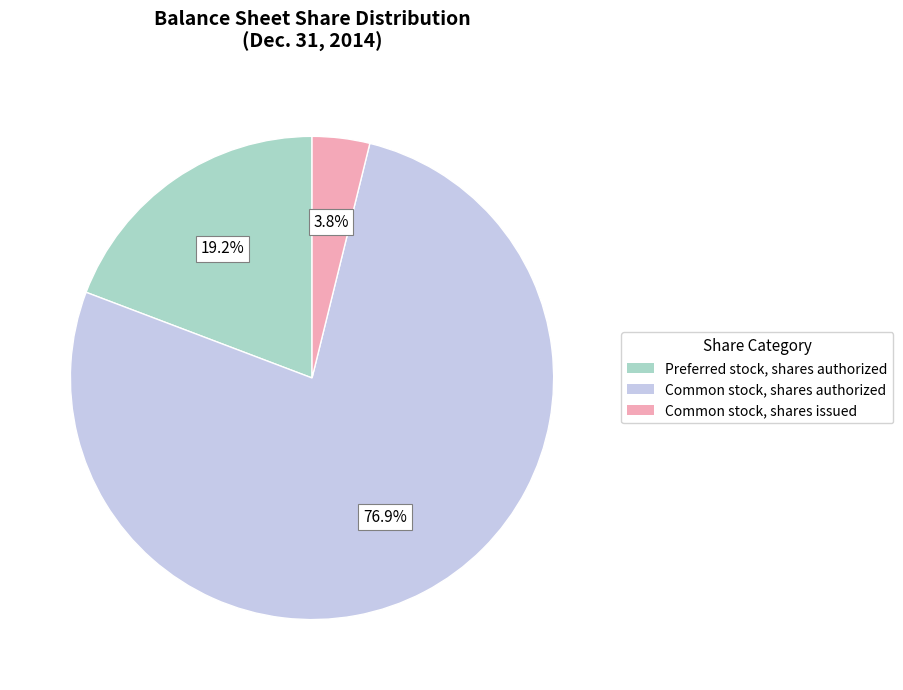

Do Common stock, shares authorized and Common stock, shares issued together represent more than half of the pie?

Yes